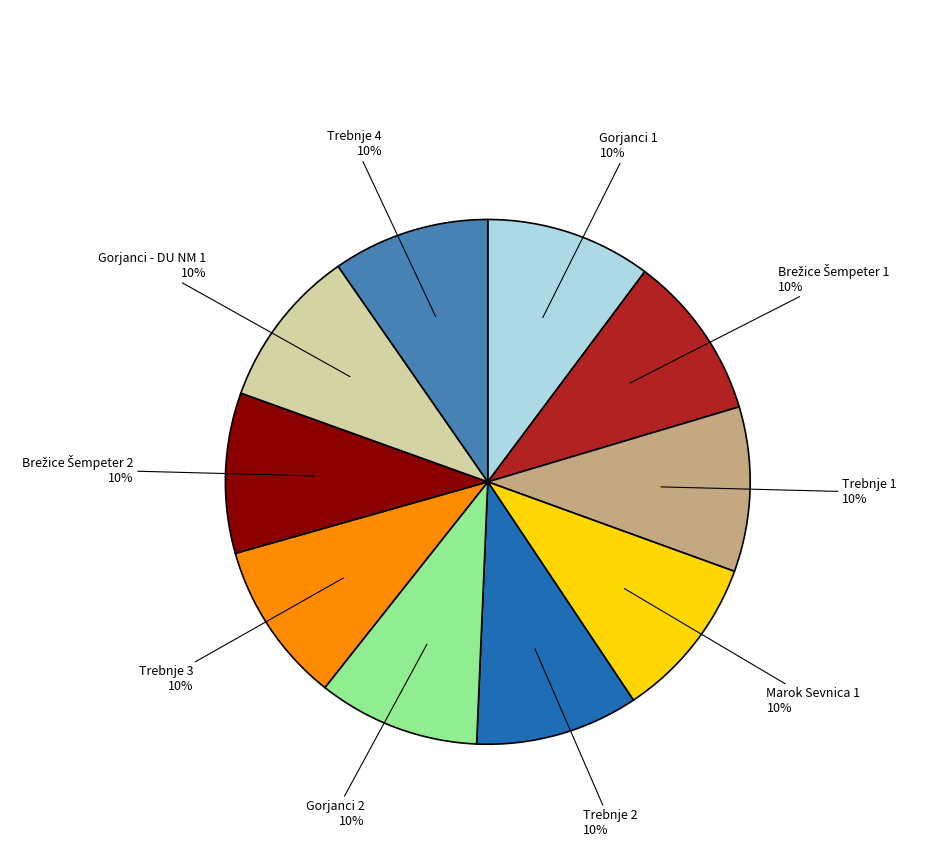

Does any single category account for the majority?

No